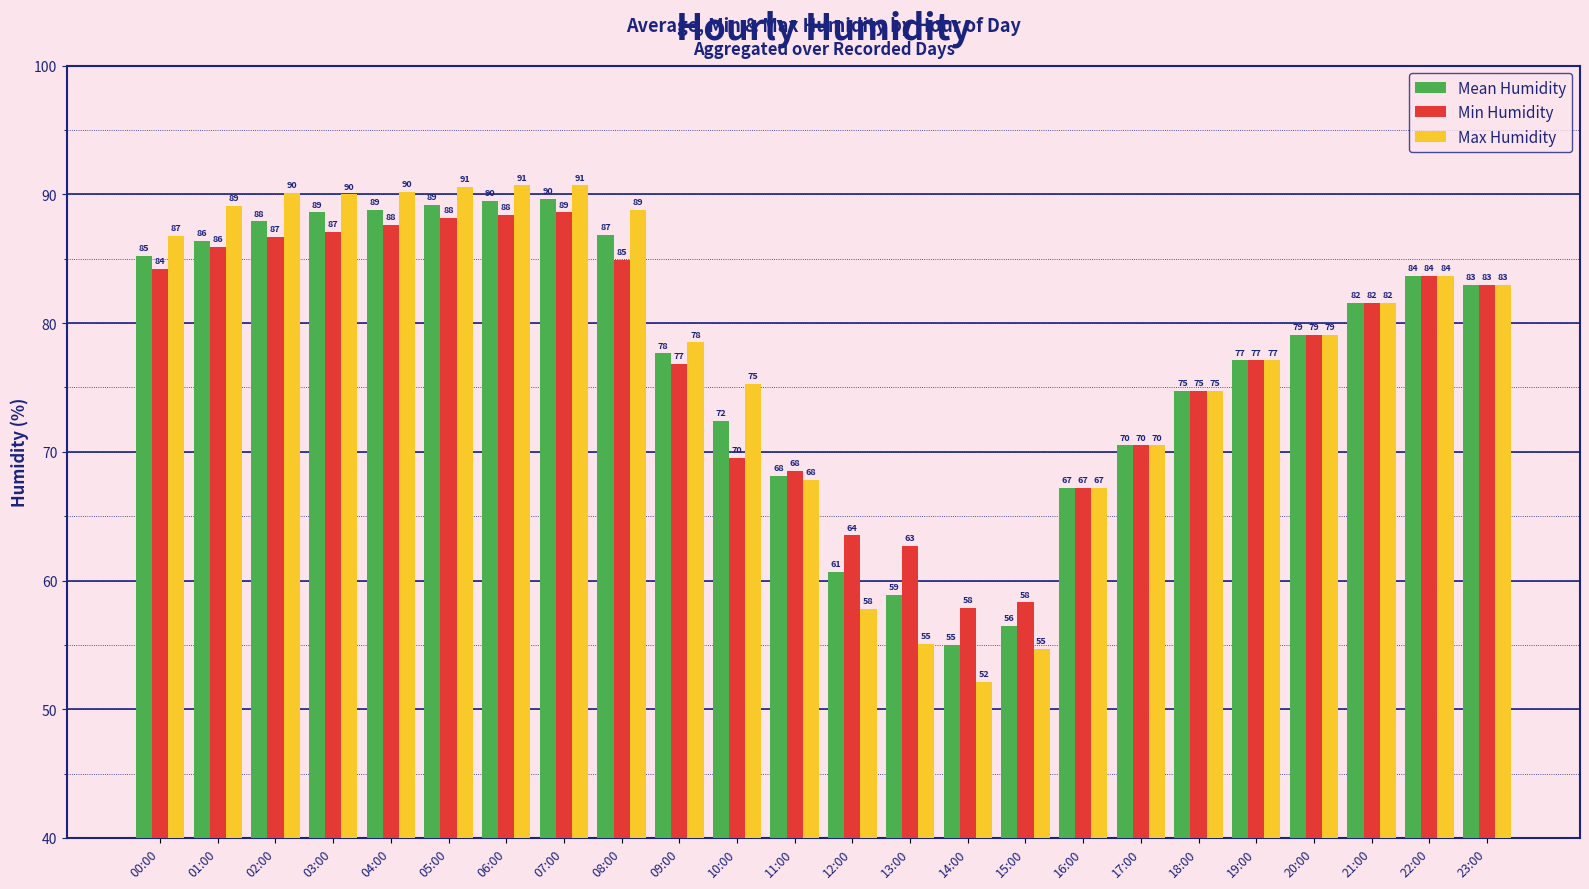

What is the spread (max minus min) of values at 06:00?

2.3